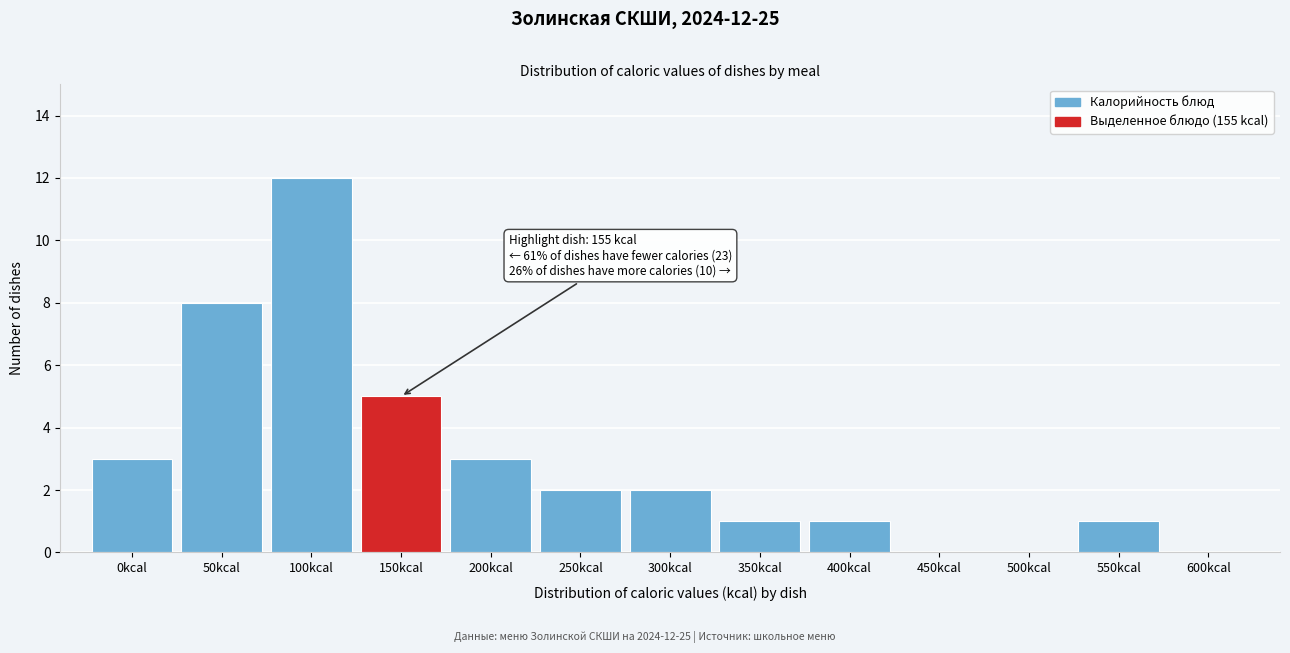

Reading left to right, transcribe all the data shown in this chart.

0kcal=3	50kcal=8	100kcal=12	150kcal=5	200kcal=3	250kcal=2	300kcal=2	350kcal=1	400kcal=1	450kcal=0	500kcal=0	550kcal=1	600kcal=0